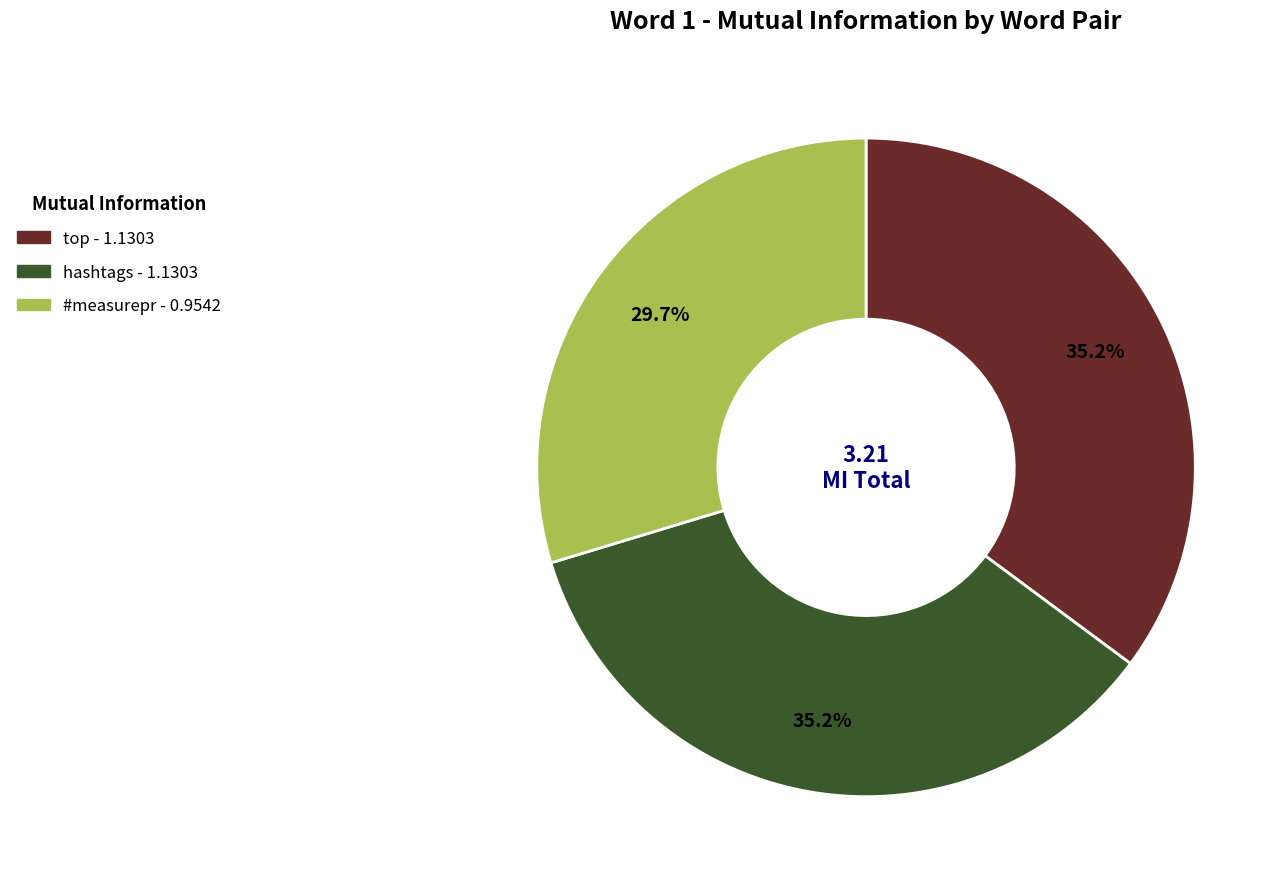

Is there any slice that represents more than half of the pie?

No